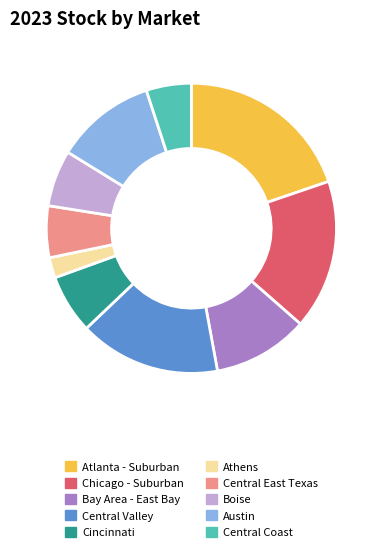

Is it true that Boise is 6% of the pie?

True